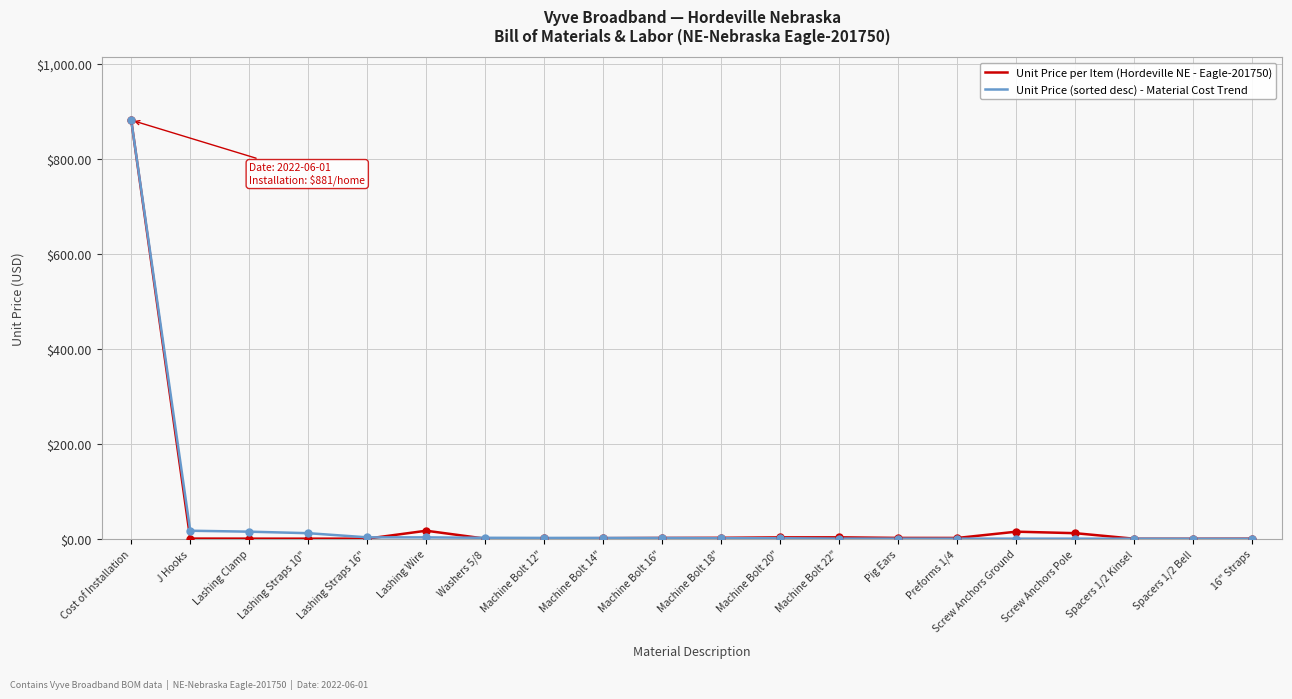

At which category is the sum across all series the highest?

Cost of Installation